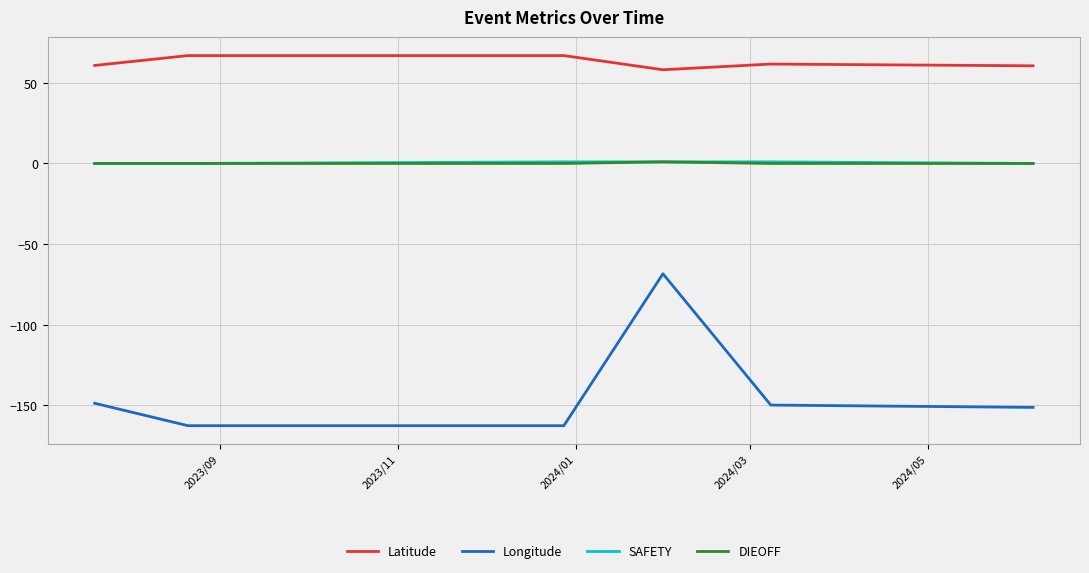

True or false: DIEOFF and Longitude cross at least once.

False